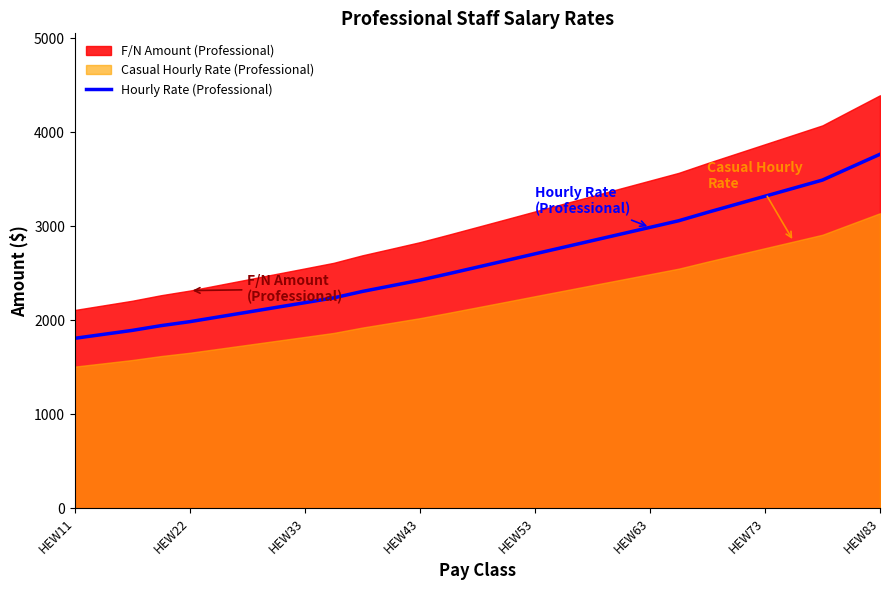

What is the highest value of the Hourly Rate (Professional) series?

3764.7